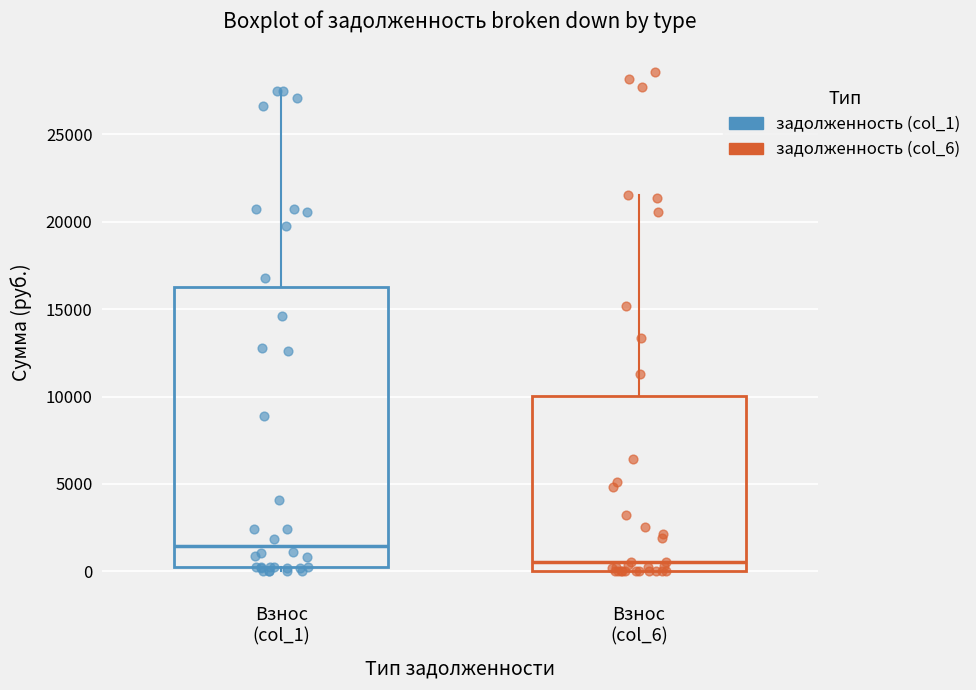

Reading left to right, read every box against the y-axis: the position of its median line, the range the box covers, and the ends of its whiskers. The values are not printed on the chart, so give them approximately, as read against the axis.

Взнос (col_1): median 1500, box 500 to 16000, whiskers 0 to 27500
Взнос (col_6): median 500, box 0 to 10000, whiskers 0 to 21500